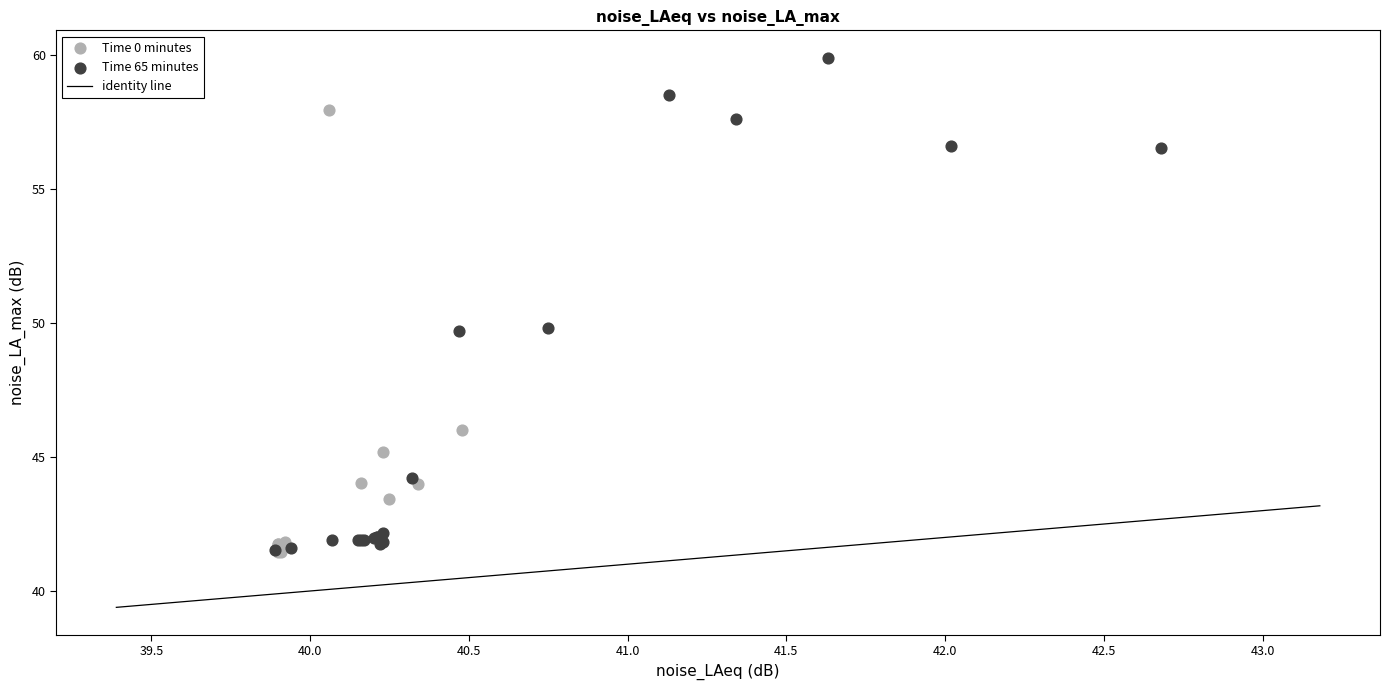

Which series has the largest Y range (max minus min)?

Time 65 minutes